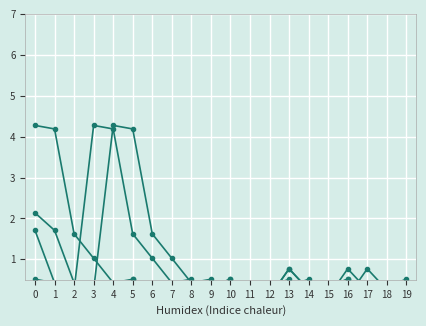

What is the minimum value for Copepoda?

0.1